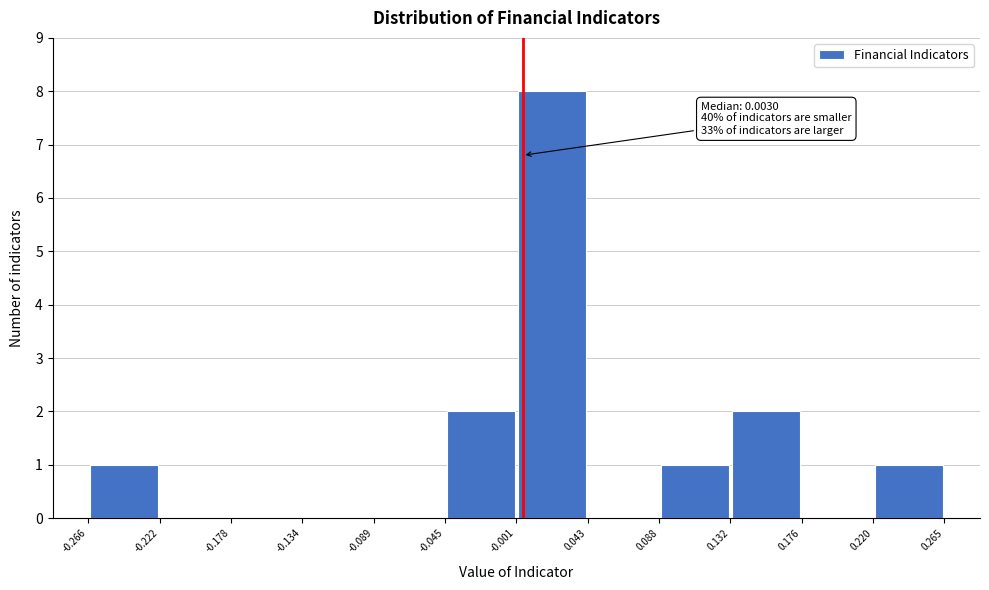

Over which range of the x-axis is the bar tallest?

-0.001 to 0.043